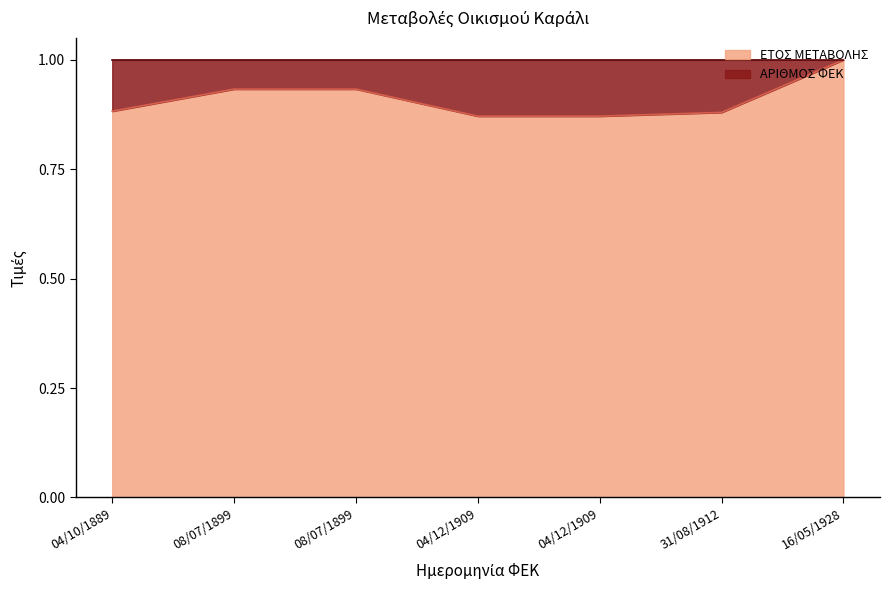

At which label is the value closest to 0?

04/12/1909